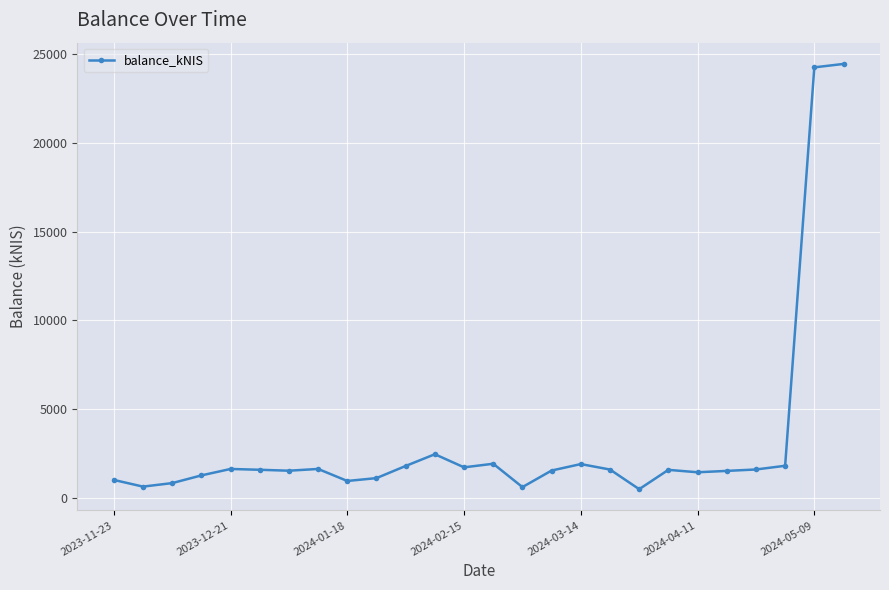

What is the value of the 10th point from the left?

1114.3